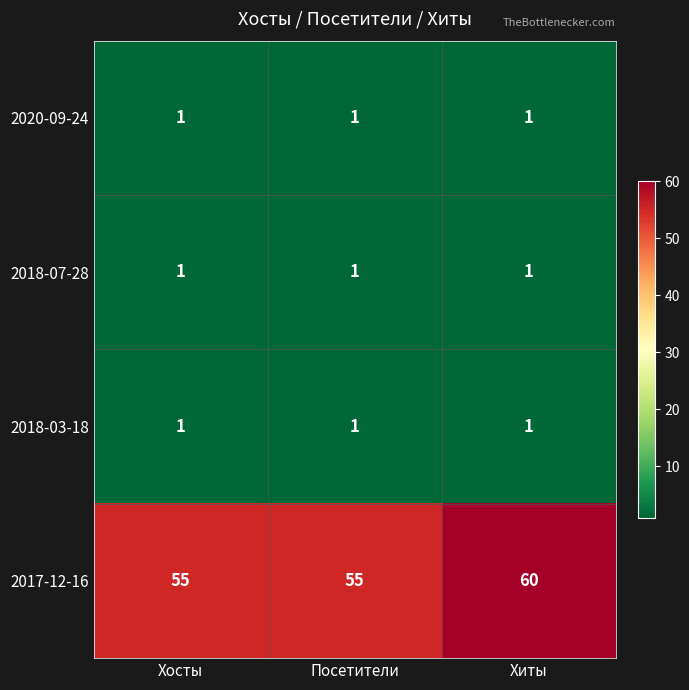

What is the maximum value for 2017-12-16?

60